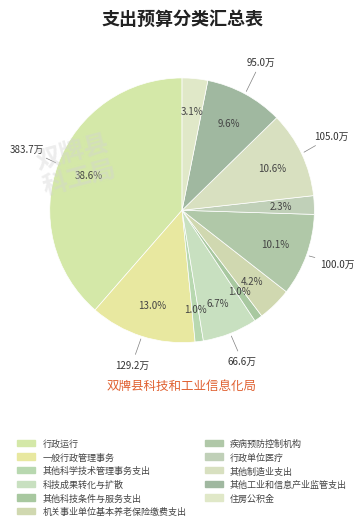

Count the number of slices in the pie.

11